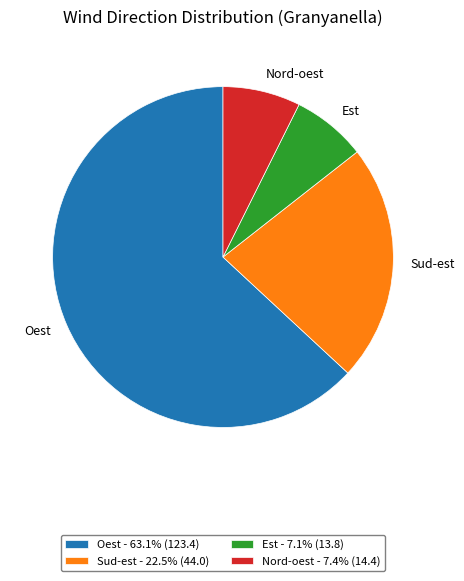

Does Est represent more than half of the total?

No